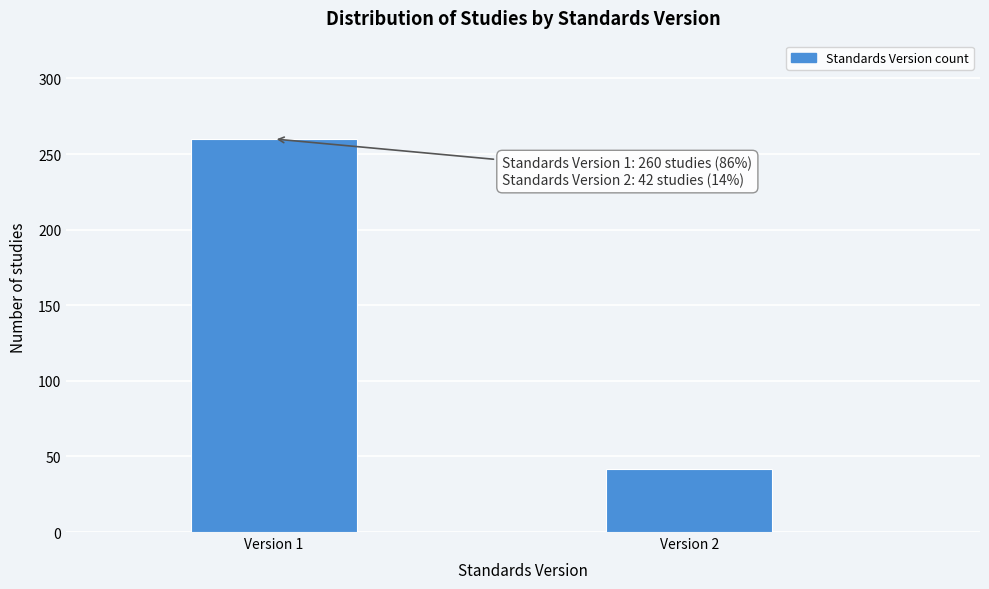

Reading left to right, what are all the values shown in this chart?

260	42